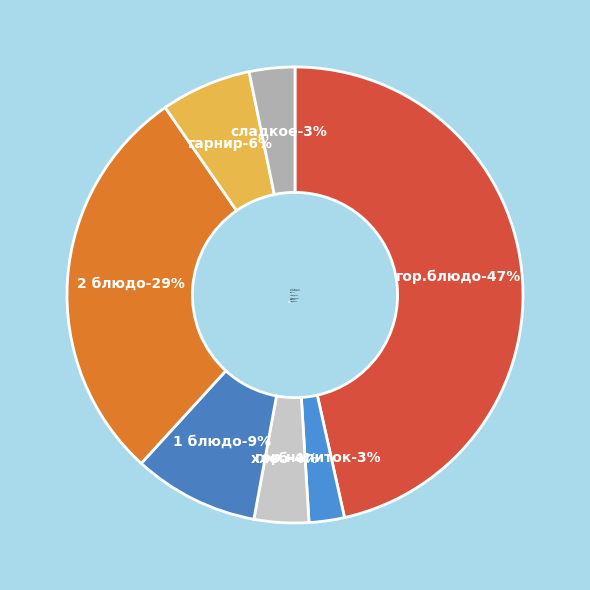

What percentage is the гарнир slice, to the nearest percent?

6%